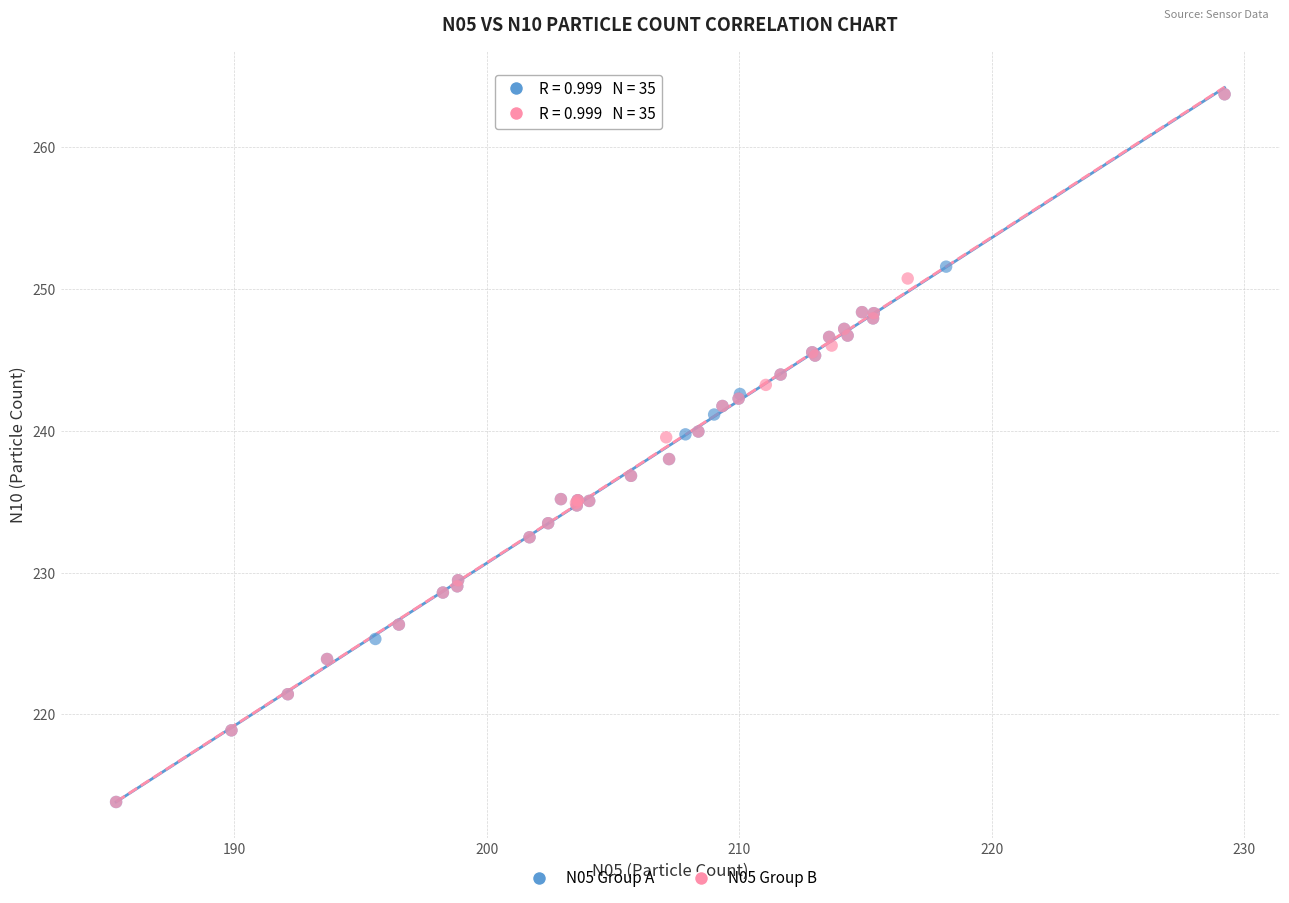

What are all the series names shown in the legend?

N05 Group A, N05 Group B